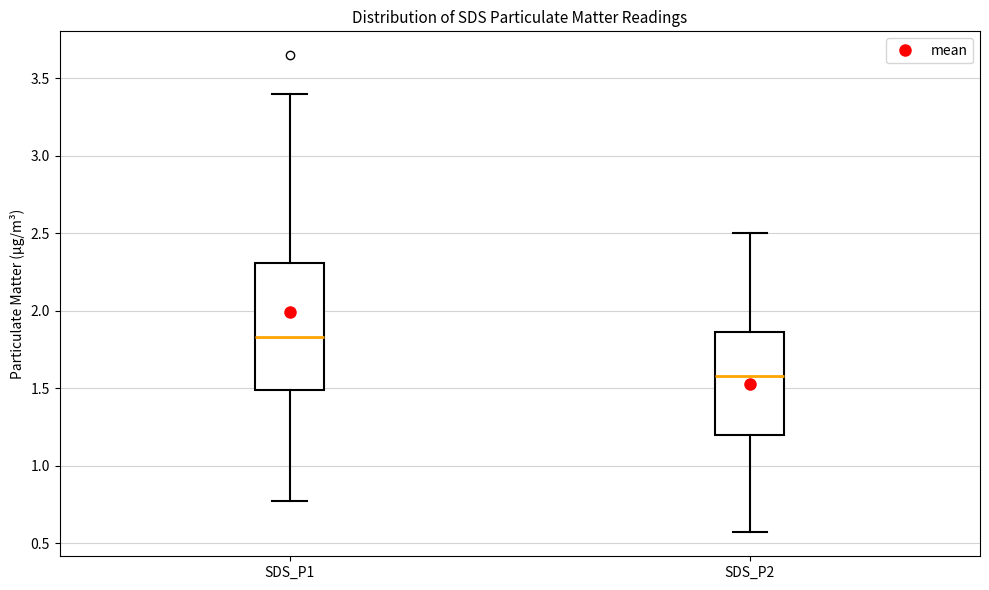

Which box is the tallest, from its lower edge to its upper edge?

SDS_P1